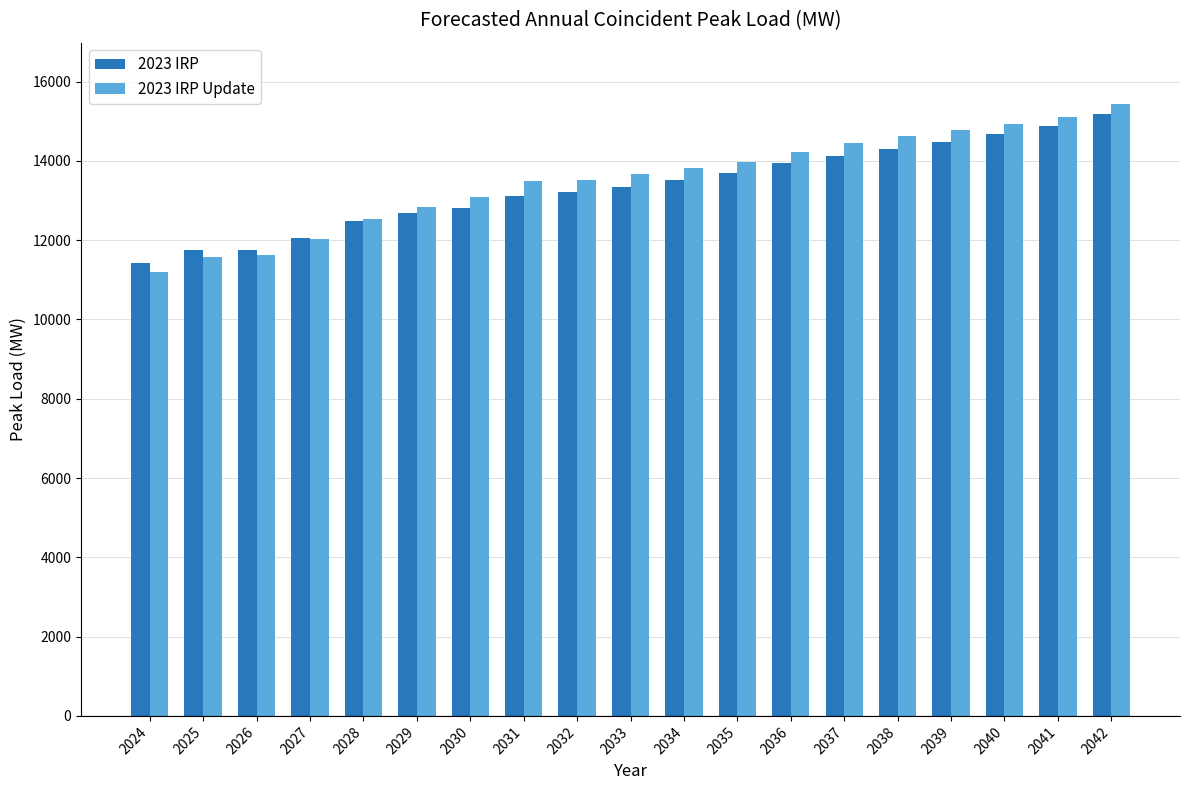

Read the 2023 IRP value at 2033.

13347.3